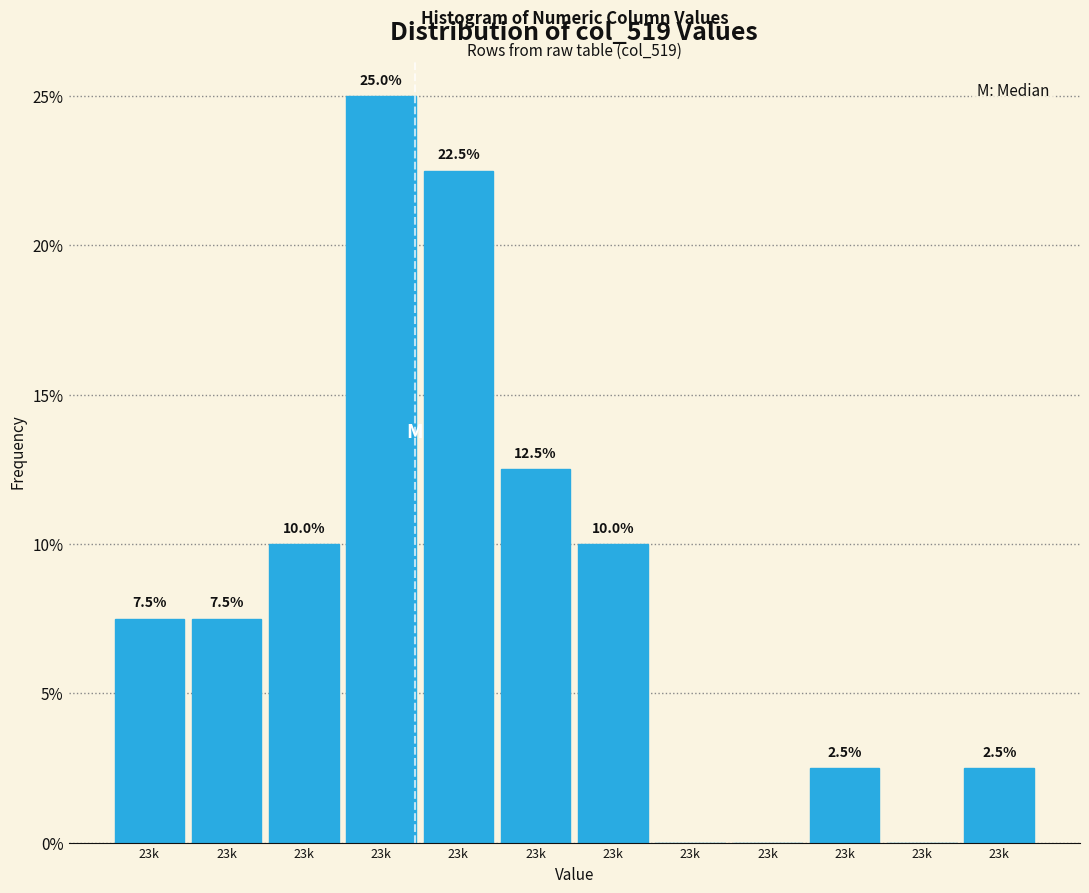

How many distinct data groups are displayed?

1